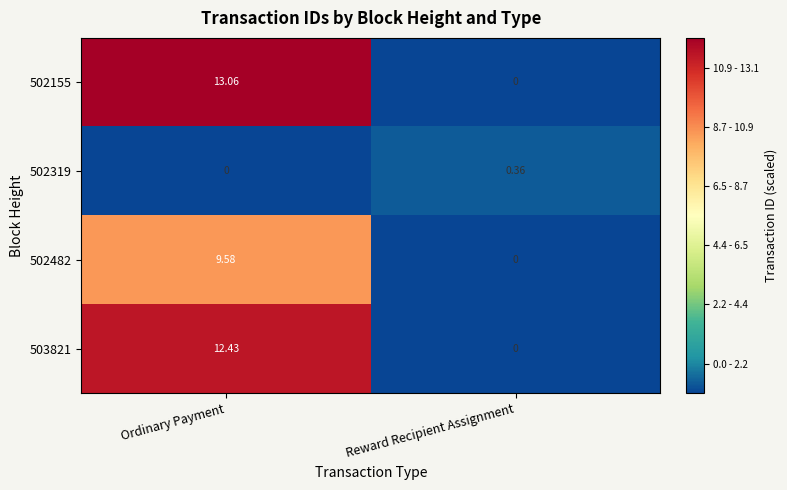

Where is 503821 nearest to the value 6?

Reward Recipient Assignment